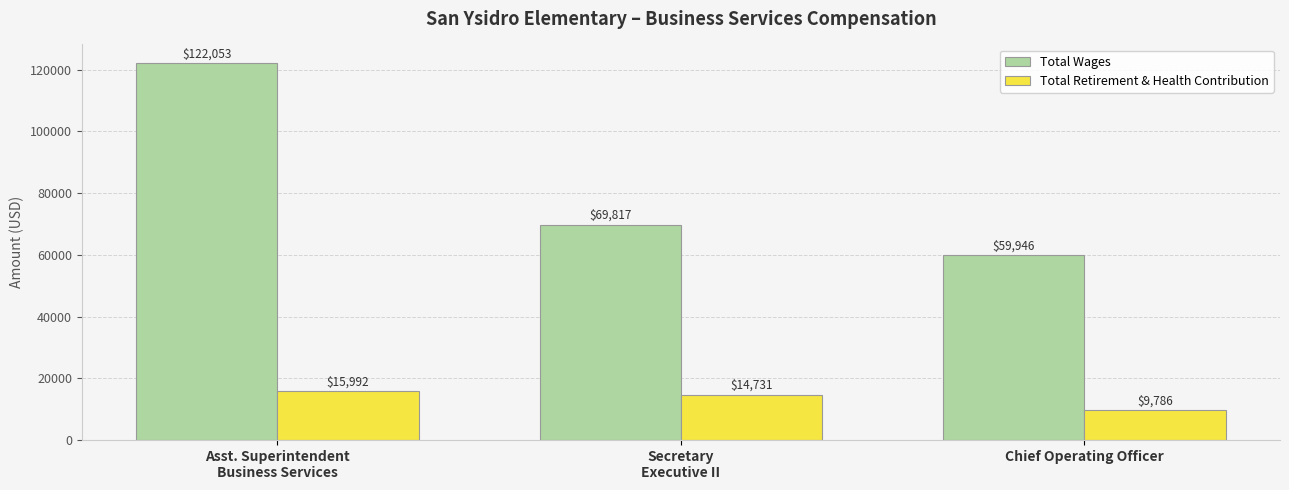

At which label is Total Wages closest to 90999?

Secretary
Executive II